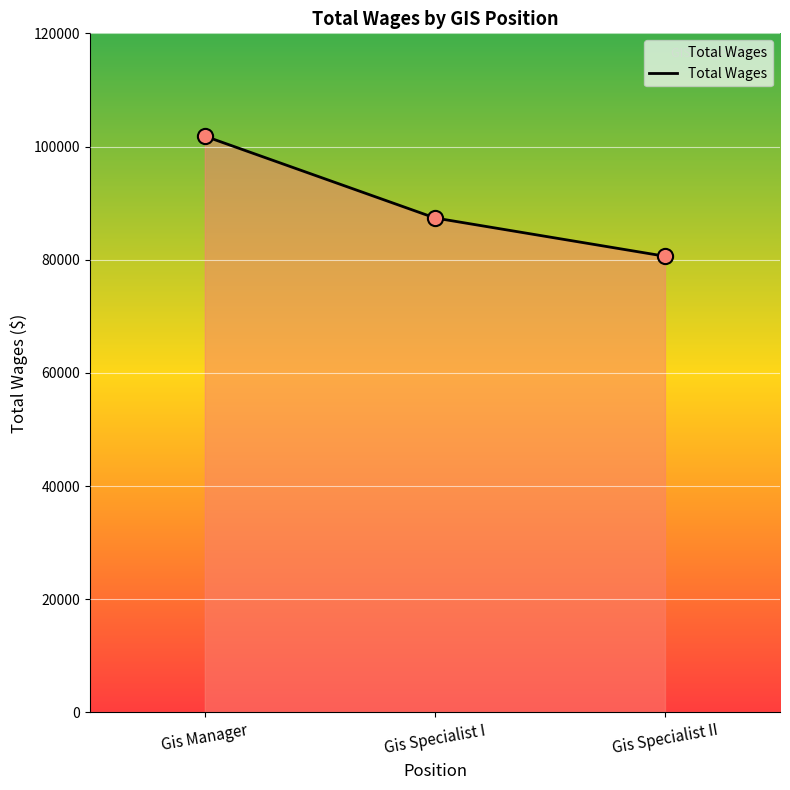

What is the change in value from Gis Specialist I to Gis Specialist II?

-6767